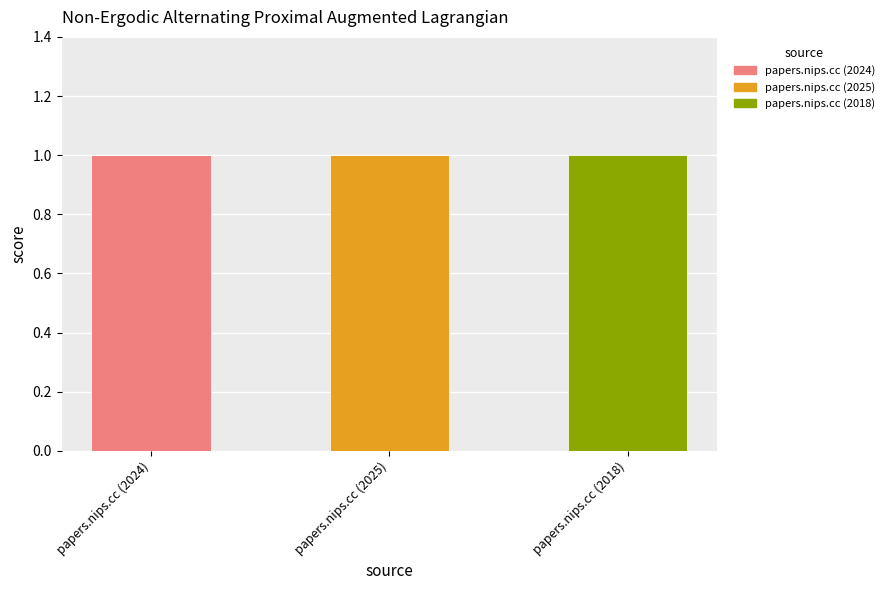

At which label does papers.nips.cc (2024) reach its peak?

papers.nips.cc (2024)